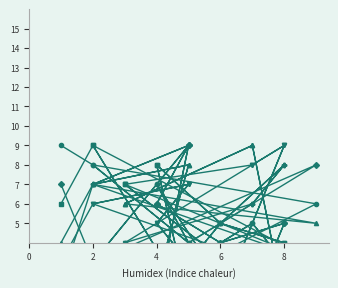

List the series in order of their peak value, highest first.

col_5, col_3, col_7, col_9, col_2, col_8